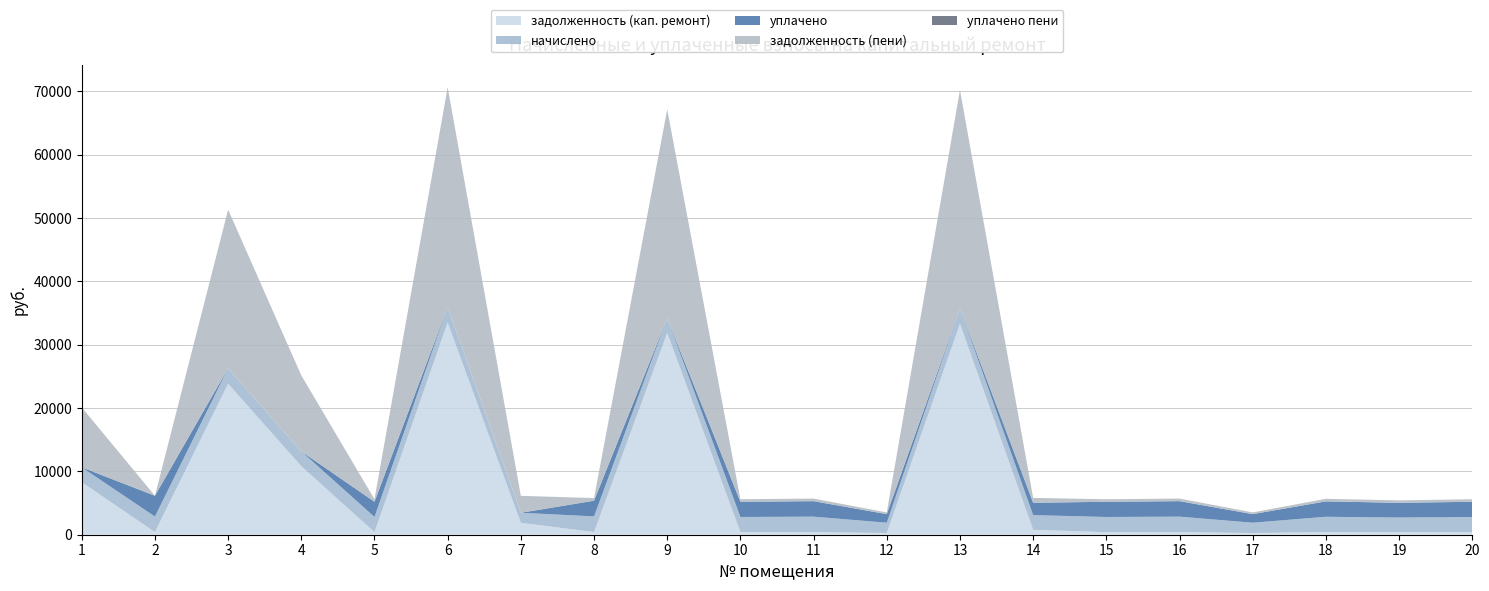

Reading left to right, what are all the values shown in this chart?

задолженность (кап. ремонт): 1=8288.6	2=410.3	3=23839.6	4=10824.0	5=399.4	6=33501.5	7=1876.8	8=413.6	9=31847.6	10=400.2	11=407.8	12=271.0	13=33295.2	14=775.3	15=400.2	16=408.2	17=271.0	18=405.2	19=387.6	20=400.2
начислено: 1=2355.9	2=2461.6	3=2436.5	4=2340.8	5=2401.2	6=2446.5	7=1590.7	8=2481.8	9=2325.7	10=2401.2	11=2446.5	12=1626.0	13=2431.4	14=2325.7	15=2401.2	16=2446.5	17=1626.0	18=2431.4	19=2325.7	20=2401.2
уплачено: 1=0.0	2=3282.2	3=0.0	4=0.0	5=2401.2	6=0.0	7=0.0	8=2481.8	9=0.0	10=2401.2	11=2446.5	12=1354.3	13=0.0	14=1944.4	15=2400.1	16=2446.5	17=1355.0	18=2431.4	19=2325.7	20=2401.1
задолженность (пени): 1=9466.5	2=0.0	3=25057.8	4=11994.4	5=400.2	6=34724.7	7=2672.2	8=413.6	9=33010.4	10=400.2	11=407.8	12=271.0	13=34510.9	14=769.2	15=400.2	16=407.8	17=271.0	18=405.2	19=387.6	20=400.2
уплачено пени: 1=0.0	2=0.0	3=0.0	4=0.0	5=0.0	6=0.0	7=0.0	8=0.0	9=0.0	10=0.0	11=0.0	12=0.0	13=0.0	14=0.0	15=0.0	16=0.5	17=0.0	18=0.0	19=0.0	20=0.0